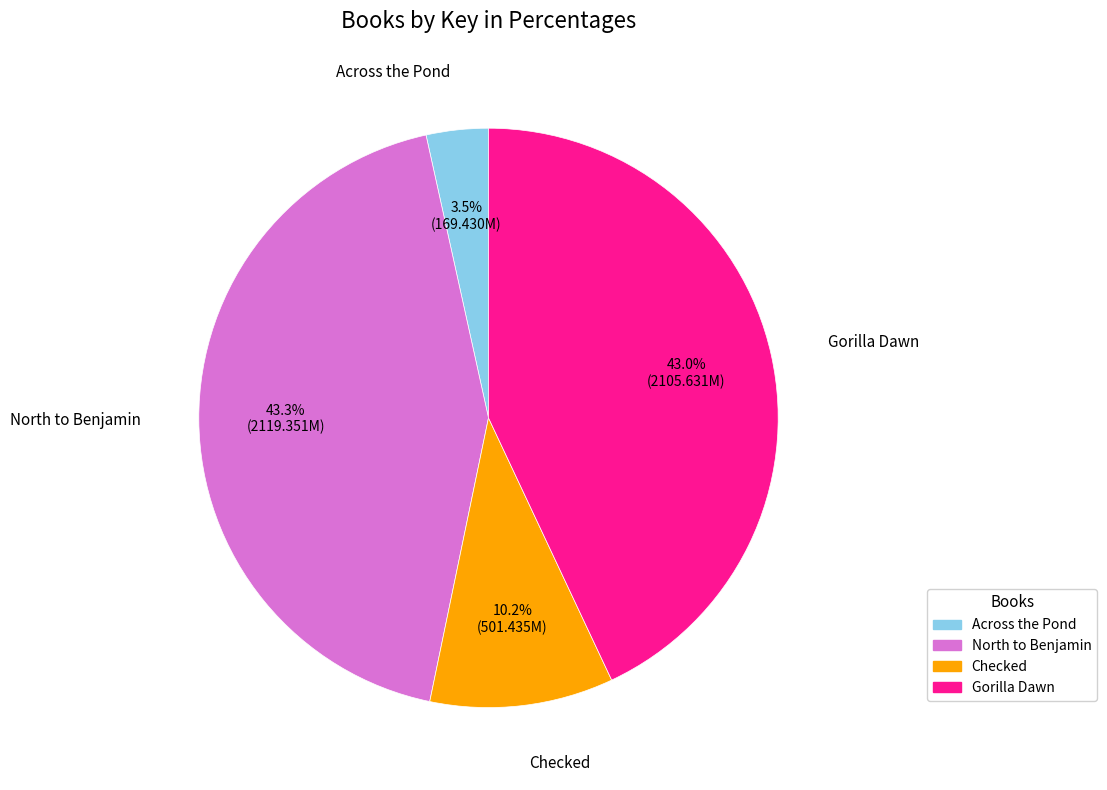

To the nearest percent, what is the difference between the Checked and Gorilla Dawn slice percentages?

33%